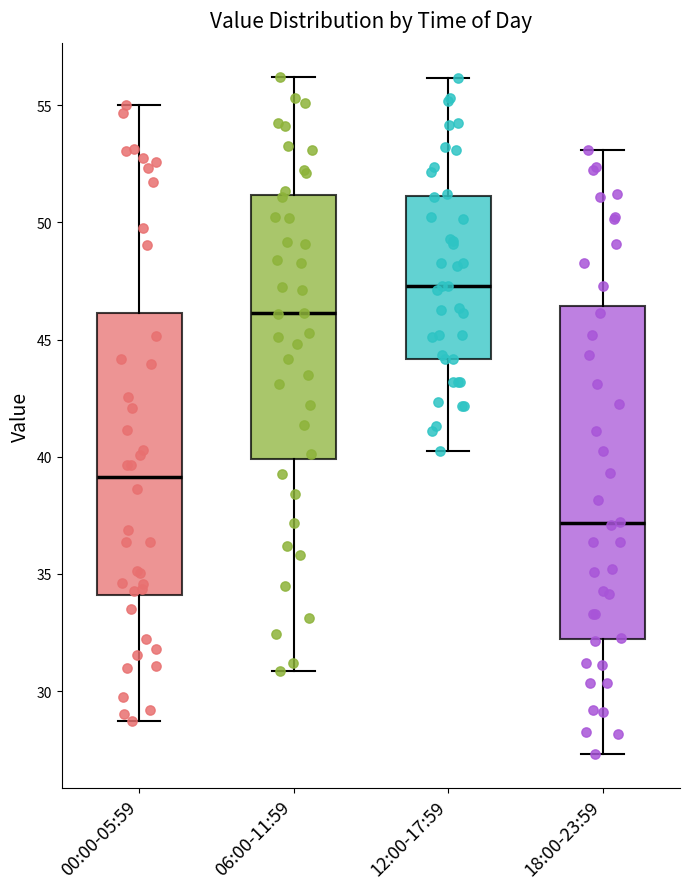

Which box has the highest median line?

12:00-17:59